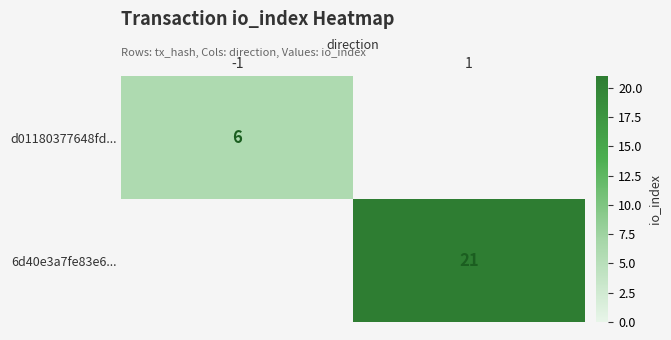

Is it true that d01180377648fd... equals 6 at -1?

True